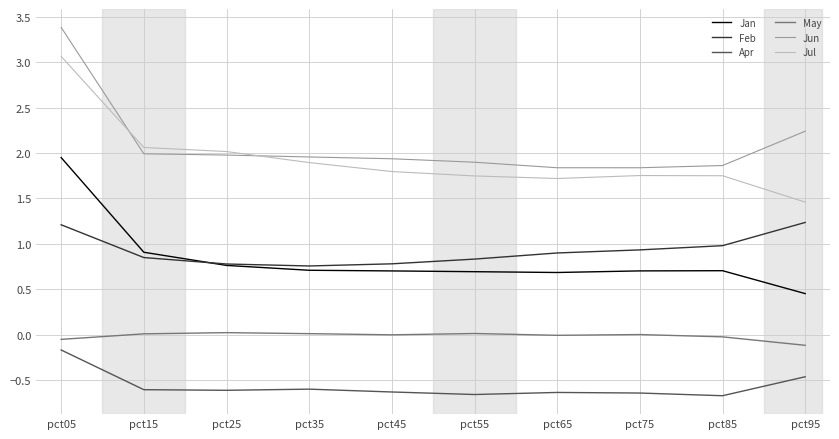

What is the sum of all Jan values?

8.3